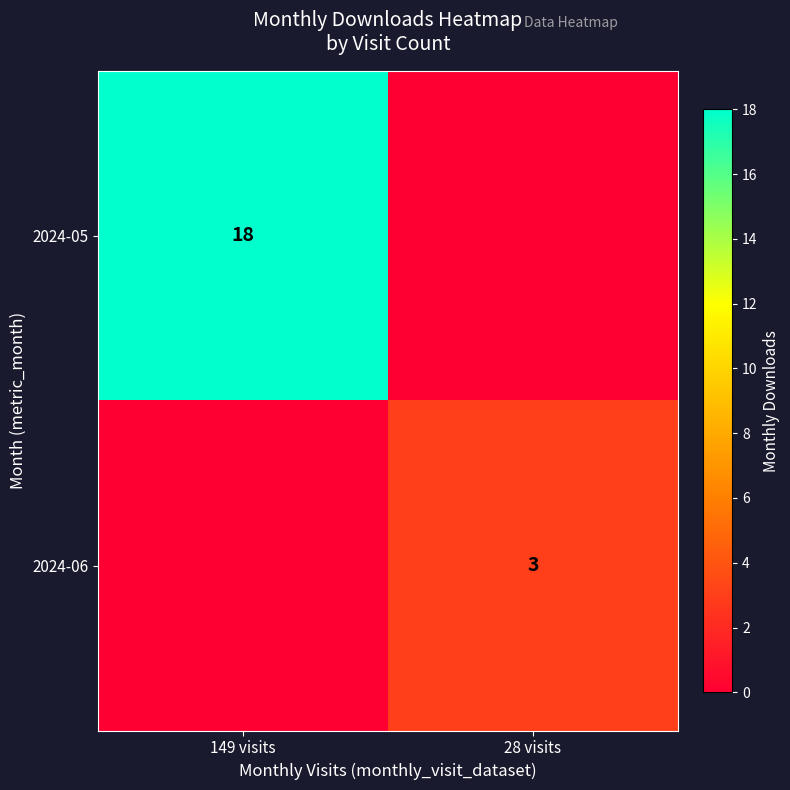

Is it true that 2024-06 equals 3 at 28 visits?

True